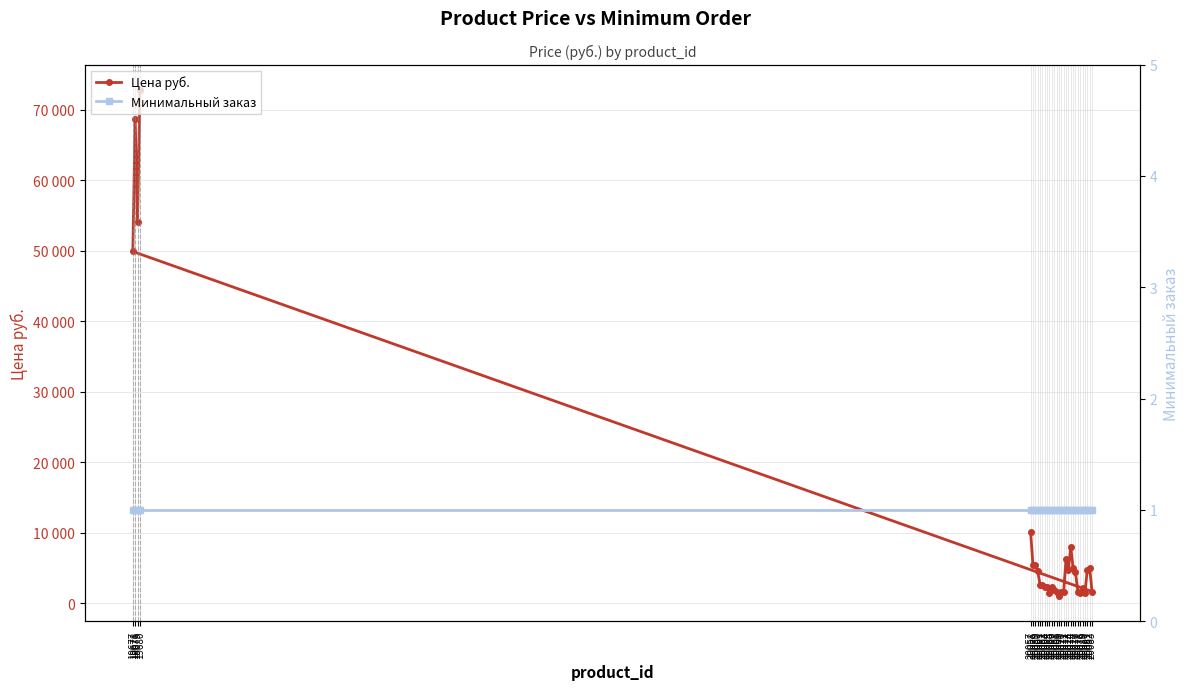

True or false: Минимальный заказ and Цена руб. cross at least once.

False